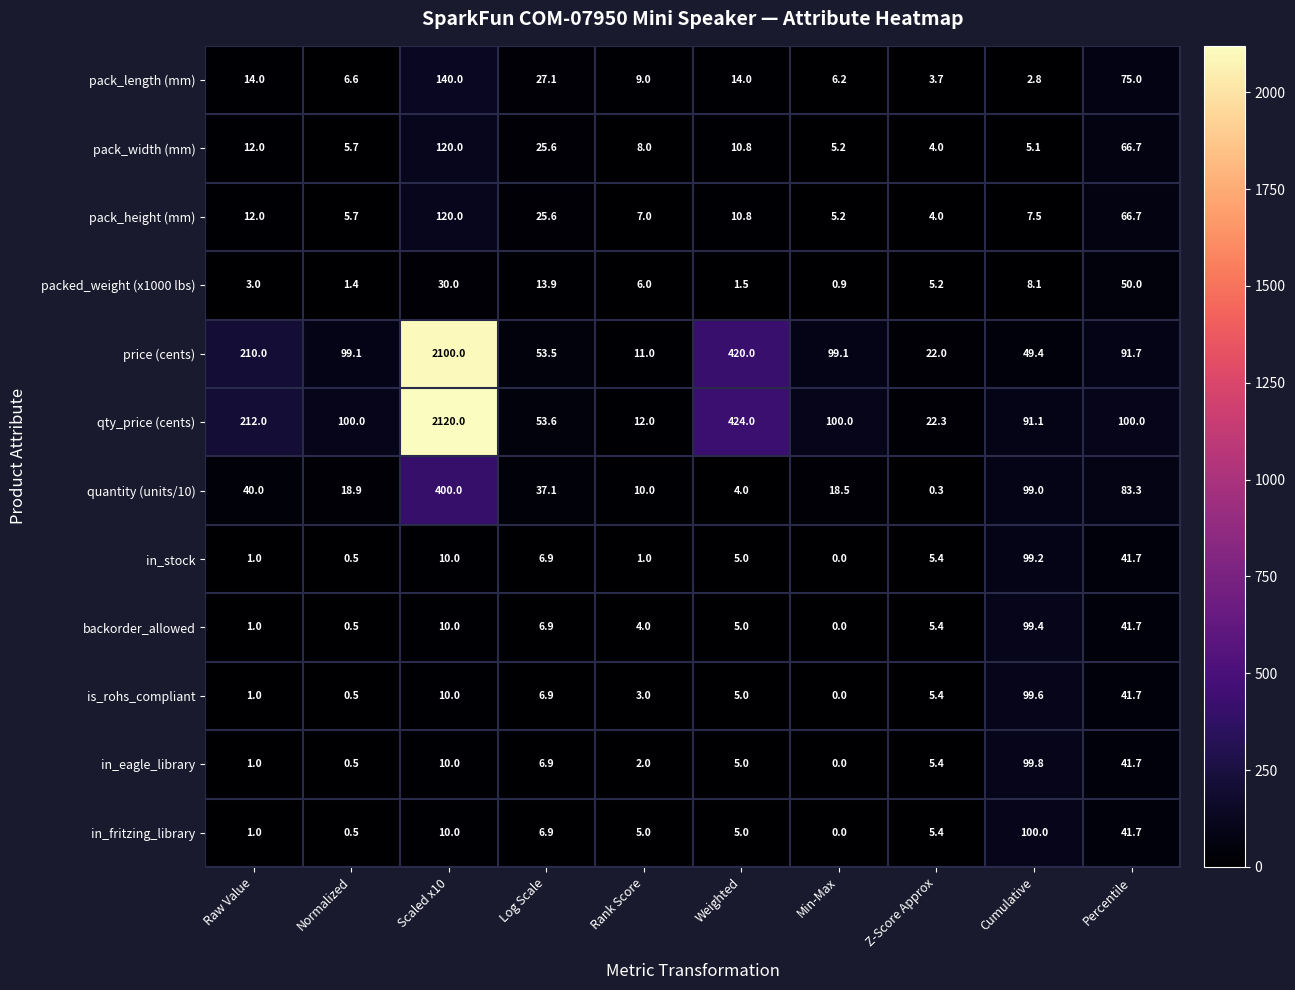

List the labels in order of pack_height (mm) value, smallest first.

Z-Score Approx, Min-Max, Normalized, Rank Score, Cumulative, Weighted, Raw Value, Log Scale, Percentile, Scaled x10